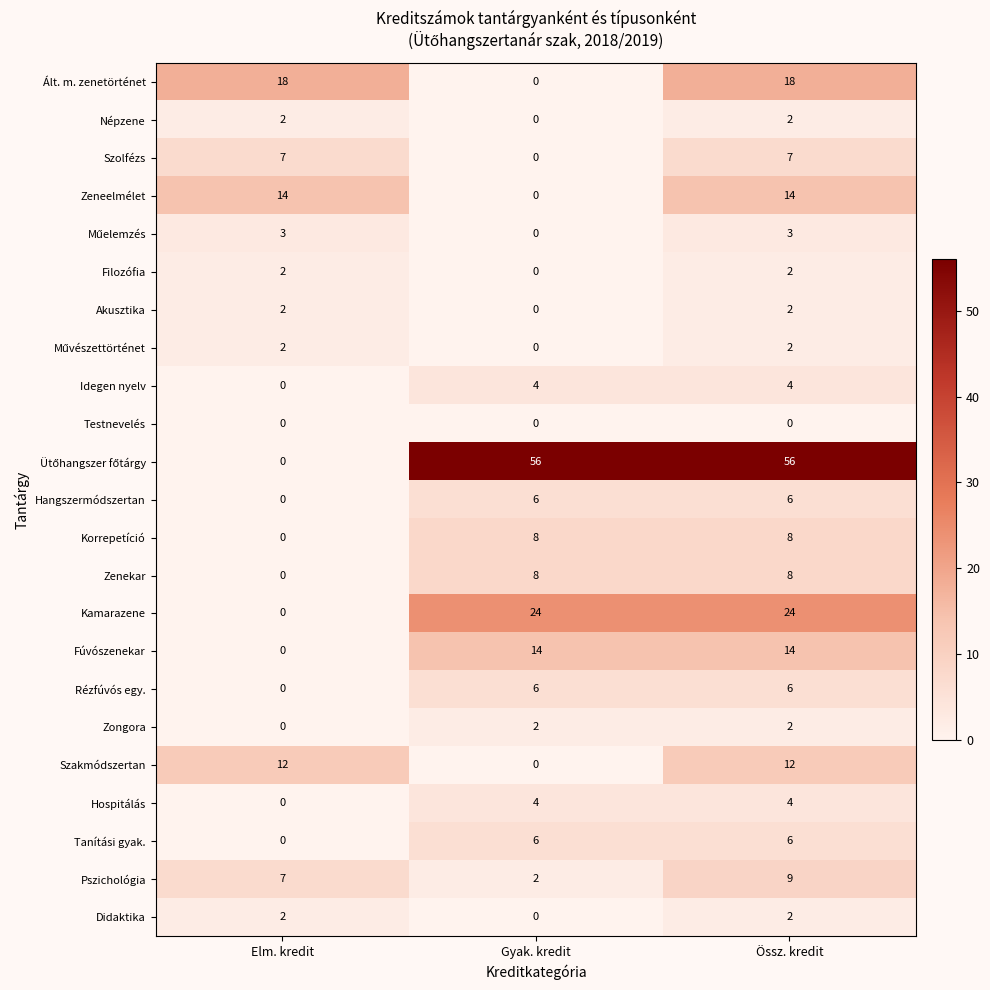

How many values in the Akusztika series are below 2?

1